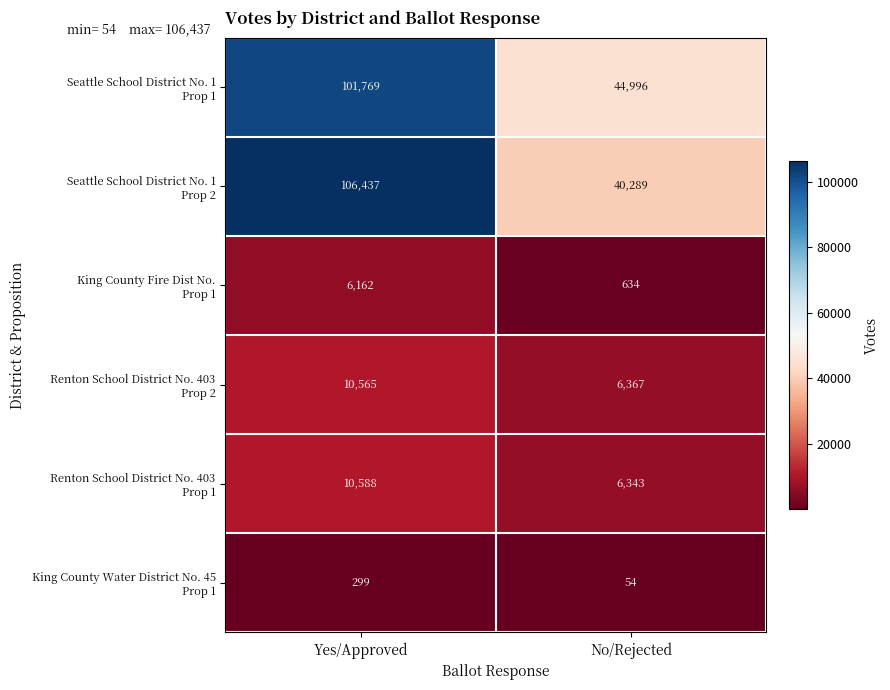

At which category is the sum across all series the highest?

Yes/Approved